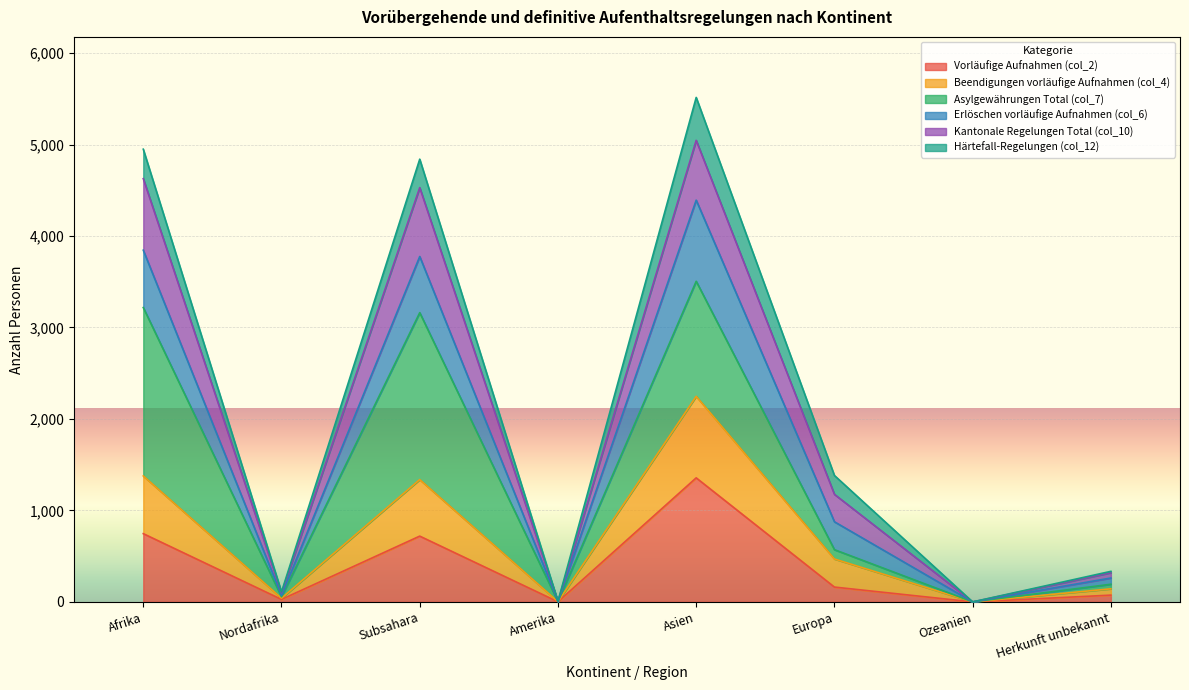

What are all the series names shown in the legend?

Vorläufige Aufnahmen (col_2), Beendigungen vorläufige Aufnahmen (col_4), Asylgewährungen Total (col_7), Erlöschen vorläufige Aufnahmen (col_6), Kantonale Regelungen Total (col_10), Härtefall-Regelungen (col_12)